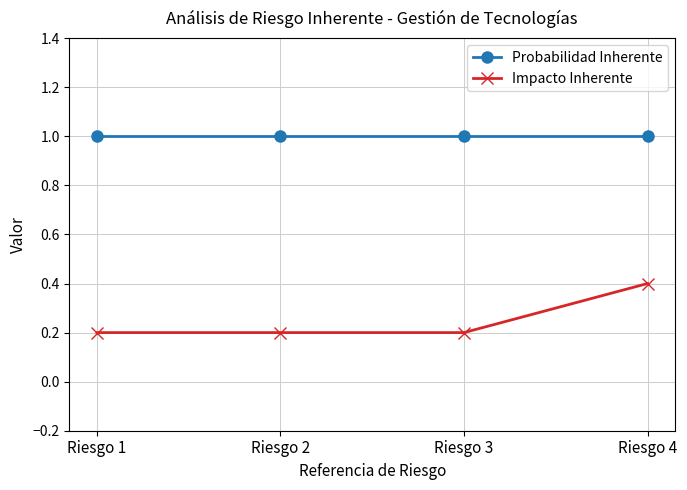

Which series has the largest total across all categories?

Probabilidad Inherente